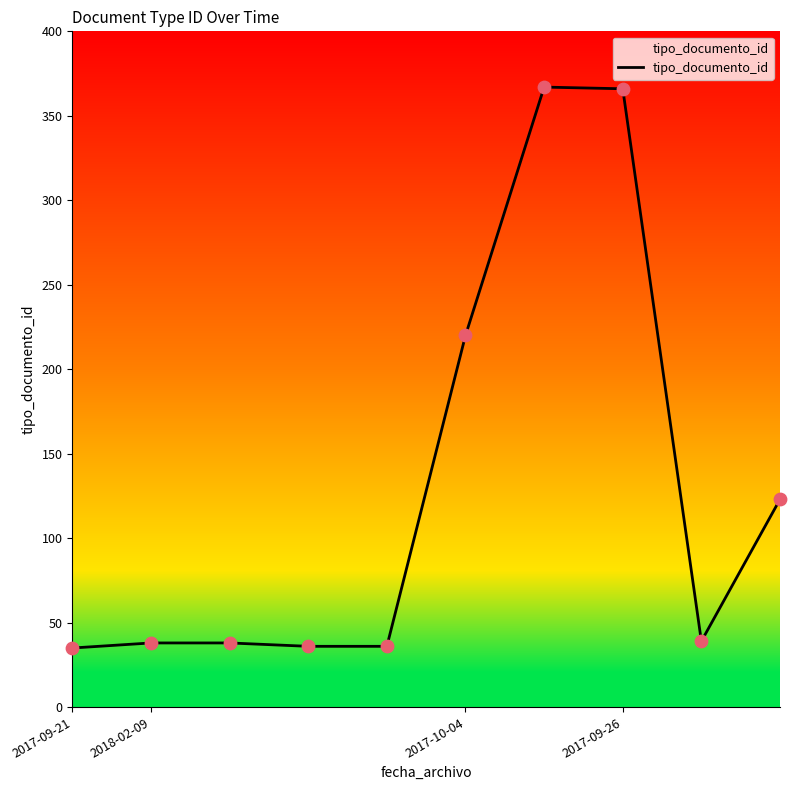

What is the greatest value displayed?

367